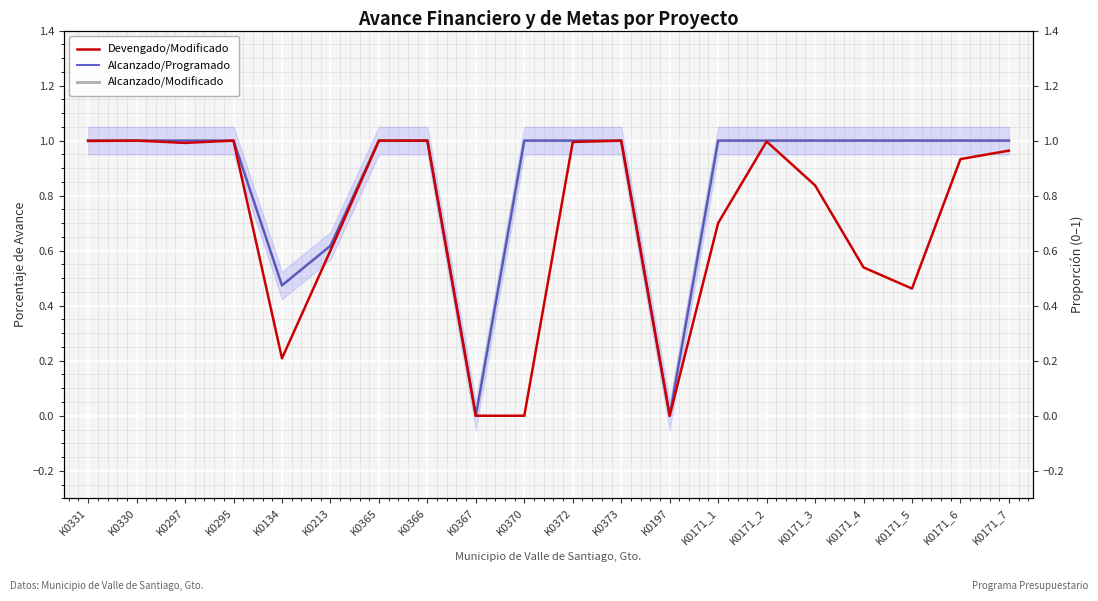

At K0171_1, list the series in order from smallest to largest.

Devengado/Modificado, Alcanzado/Programado, Alcanzado/Modificado